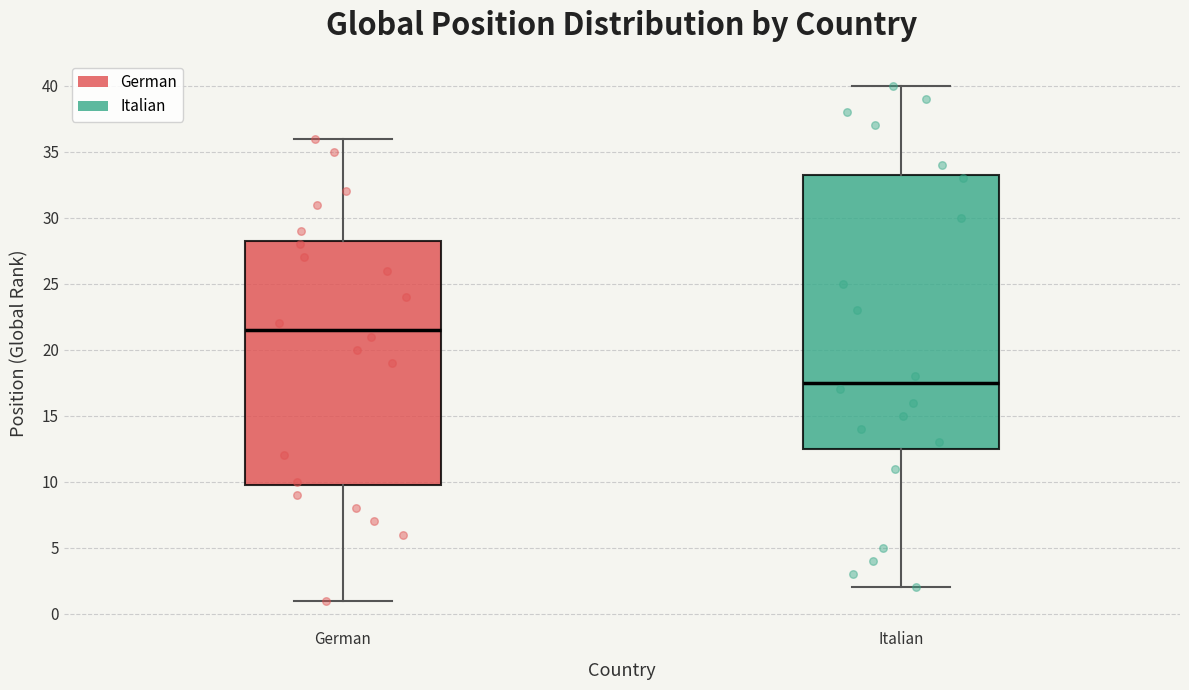

Which box is the tallest, from its lower edge to its upper edge?

Italian